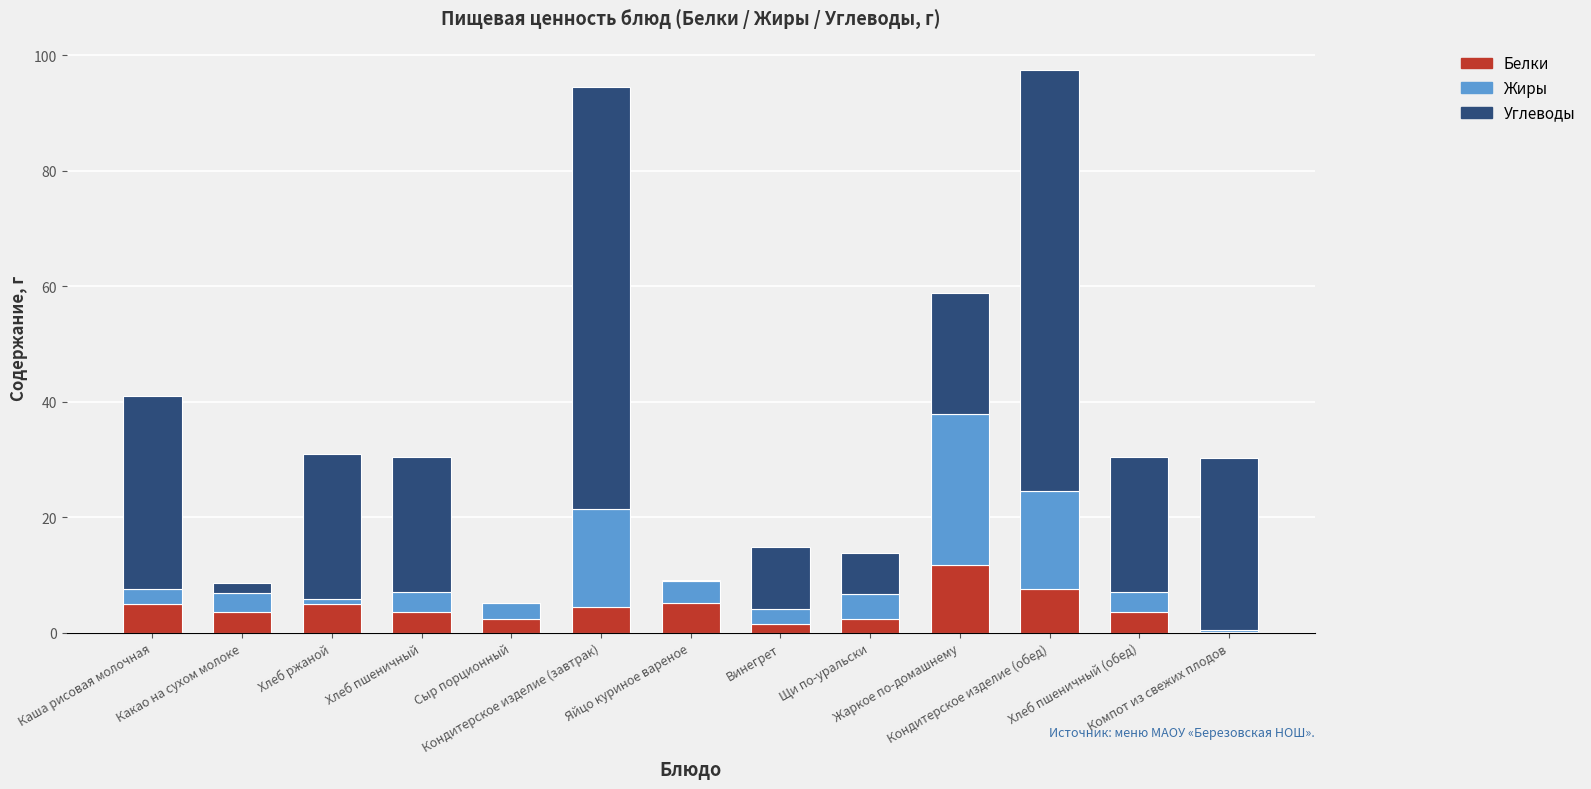

What is the difference between the Белки values at Сыр порционный and Винегрет?

0.8